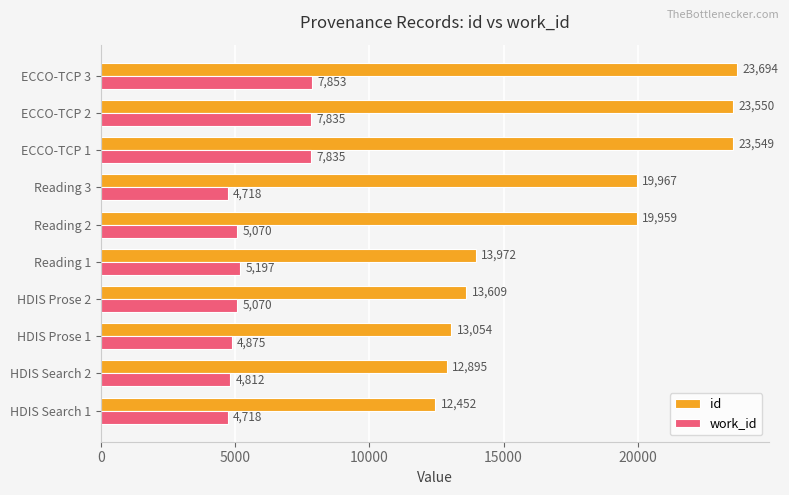

Count the number of categories in the chart.

10